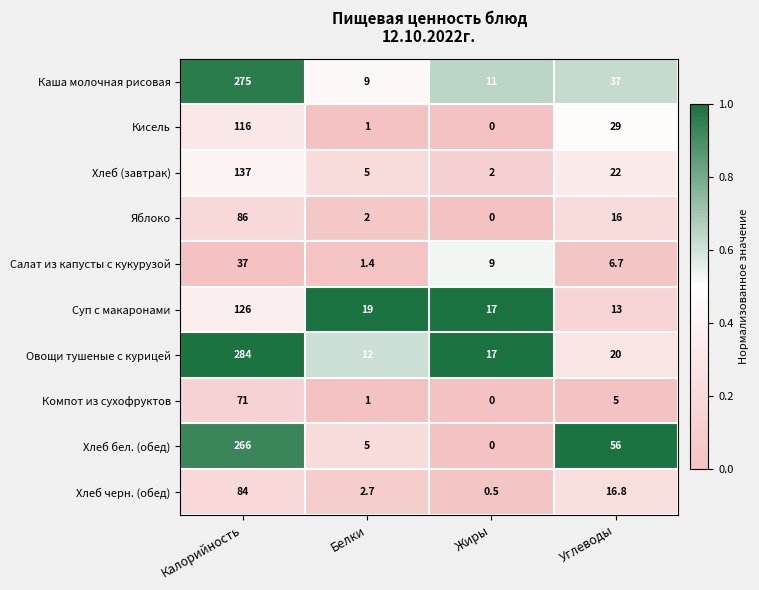

What is the difference between the maximum and minimum values in the Компот из сухофруктов series?

71.0